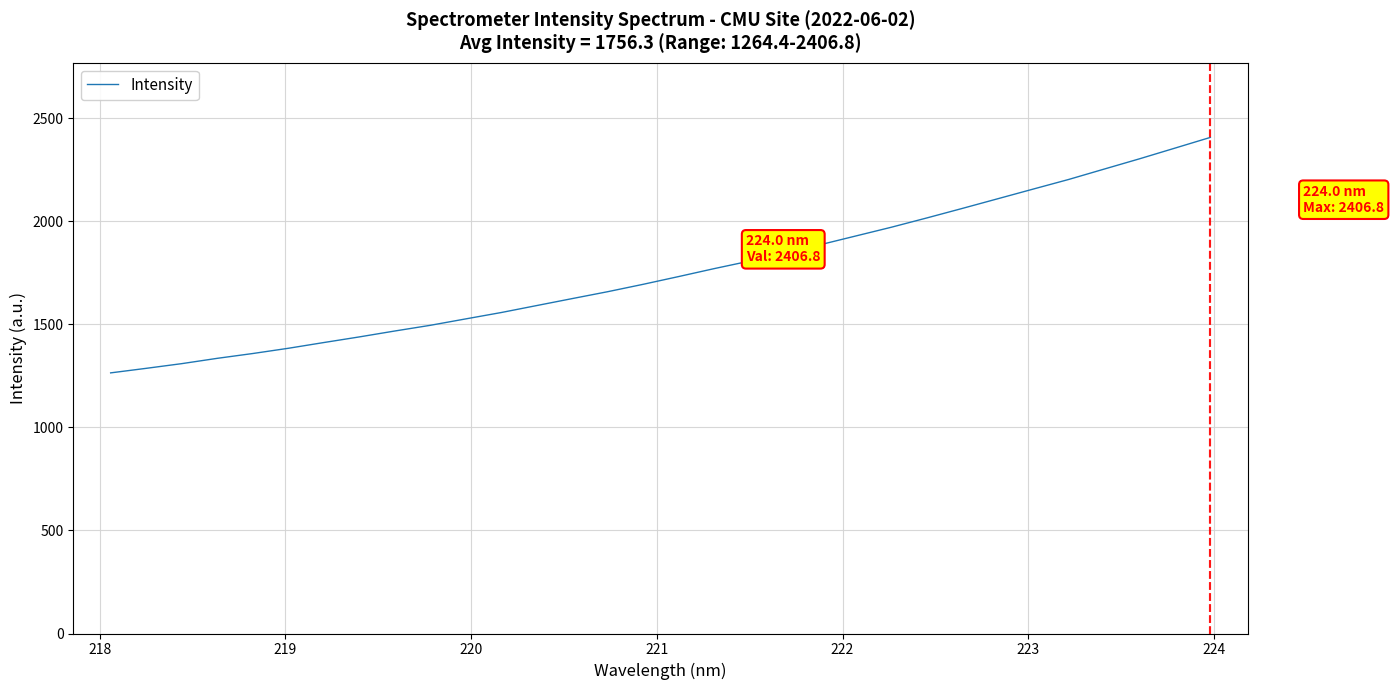

True or false: there are more than 0 points higher than both neighbors.

False